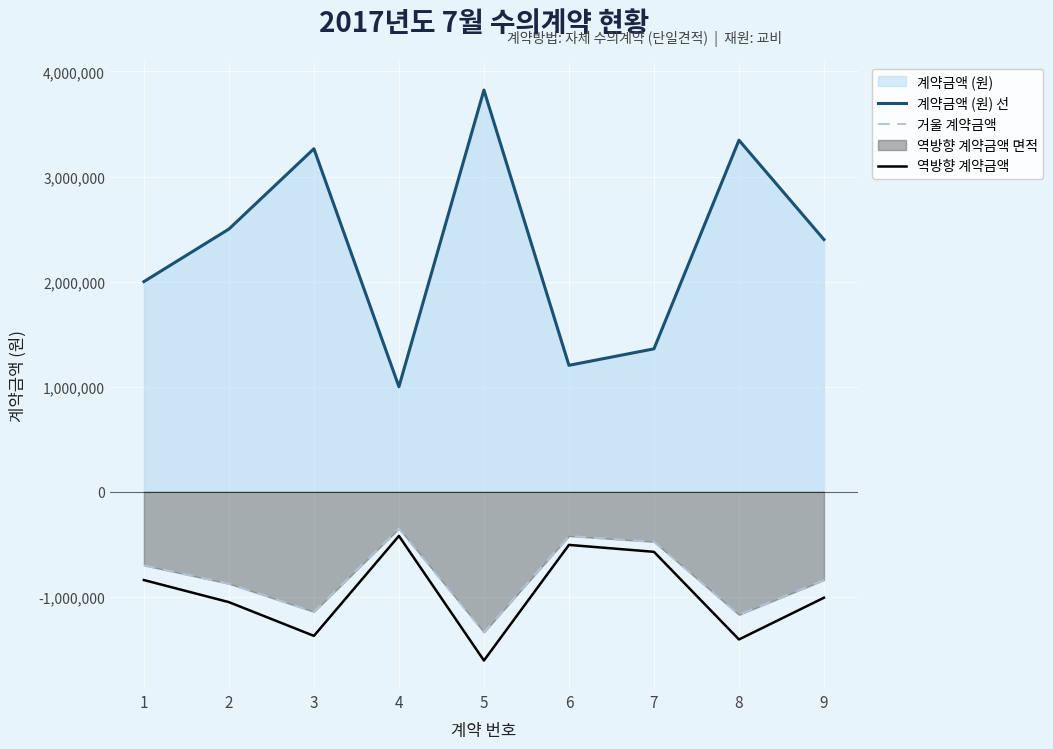

What is the value of the 역방향 계약금액 point at the 6th from the left?

-505428.0